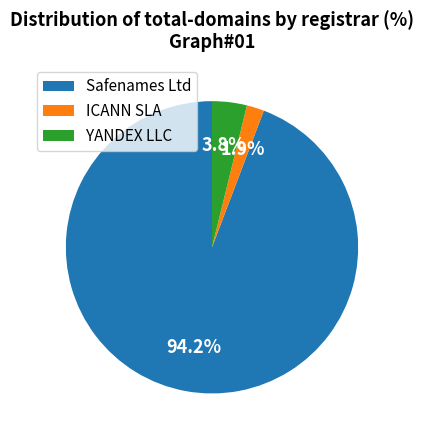

Does any single category account for the majority?

Yes